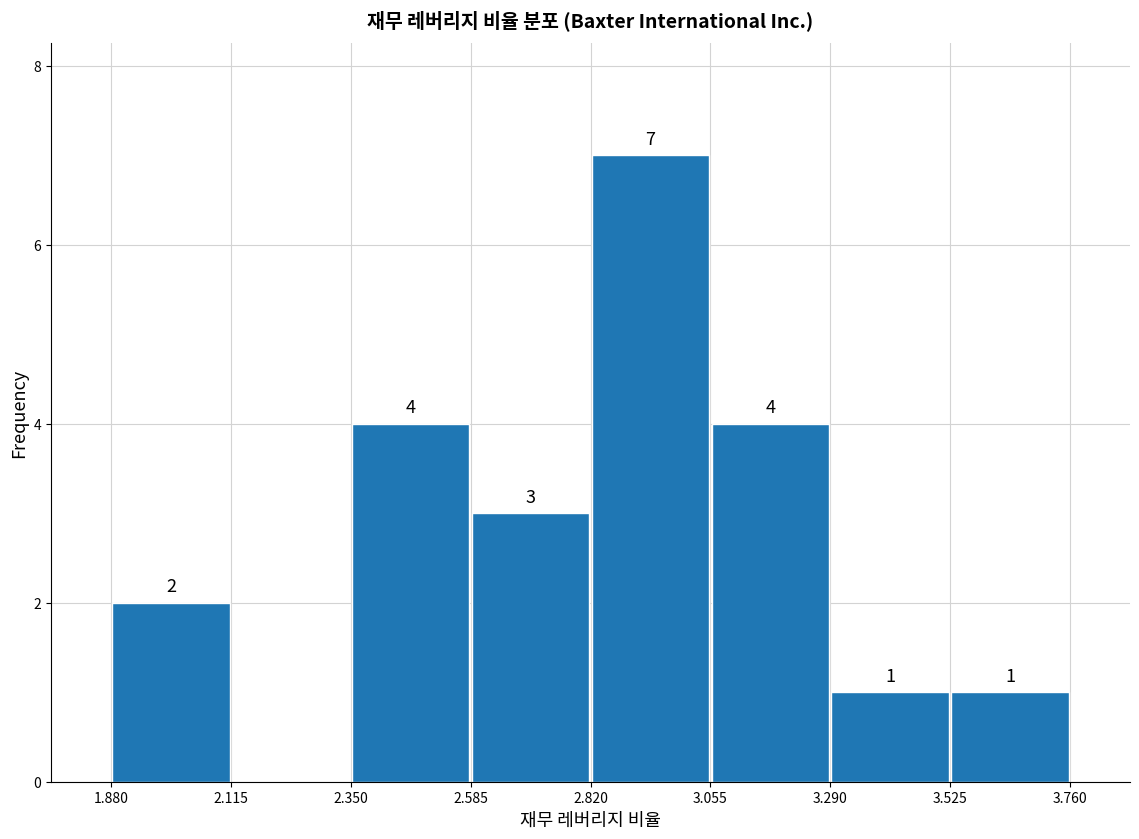

Which range on the x-axis has the tallest bar?

2.820 to 3.055